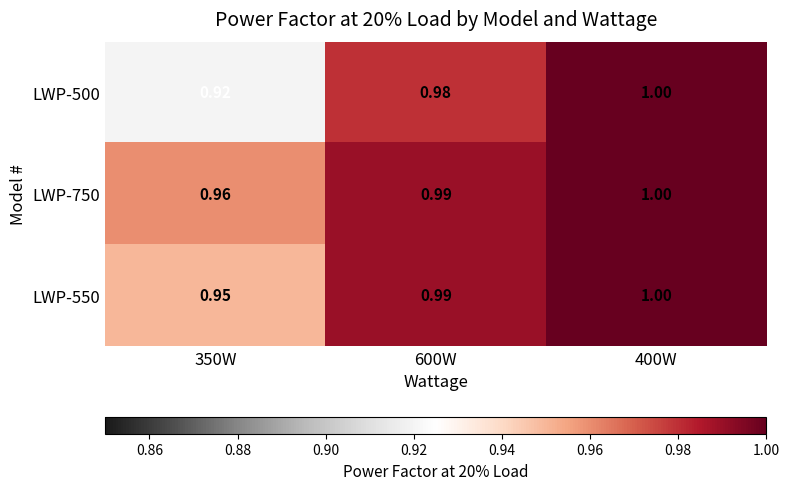

What is the maximum value shown in the chart?

1.0